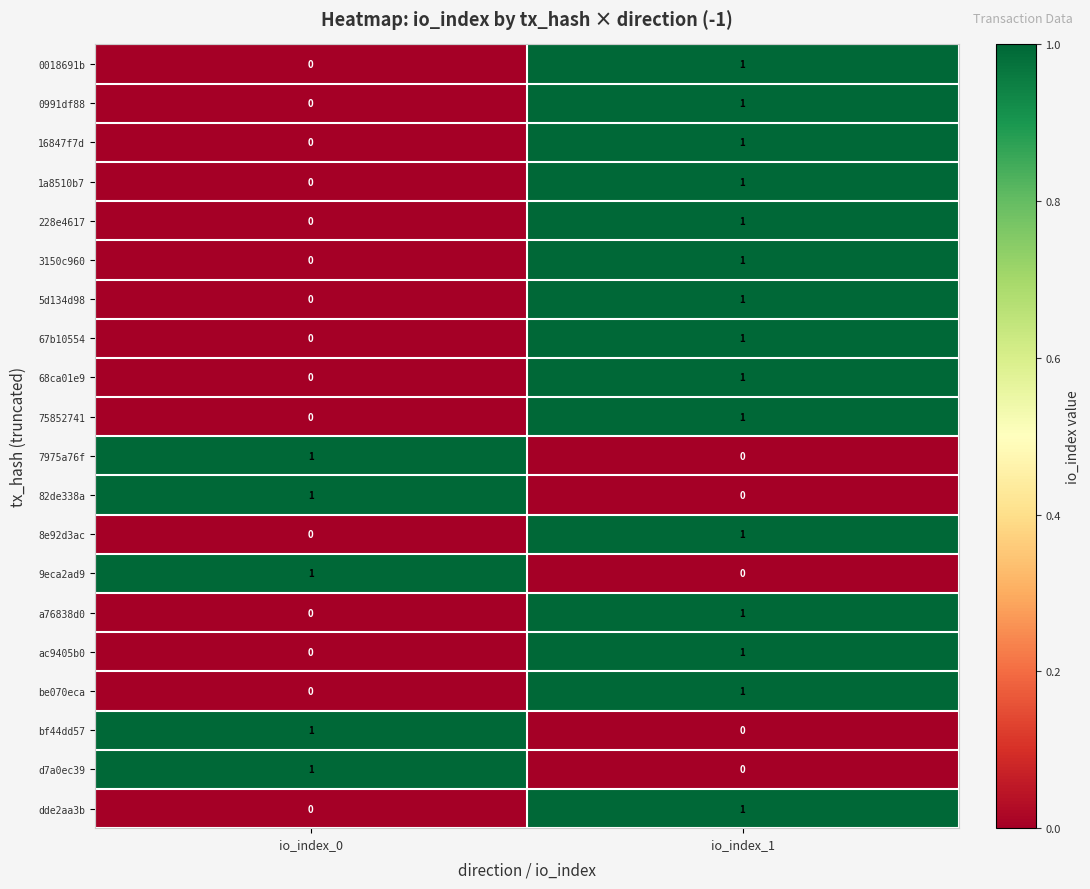

At how many categories does at least one series exceed 0?

2